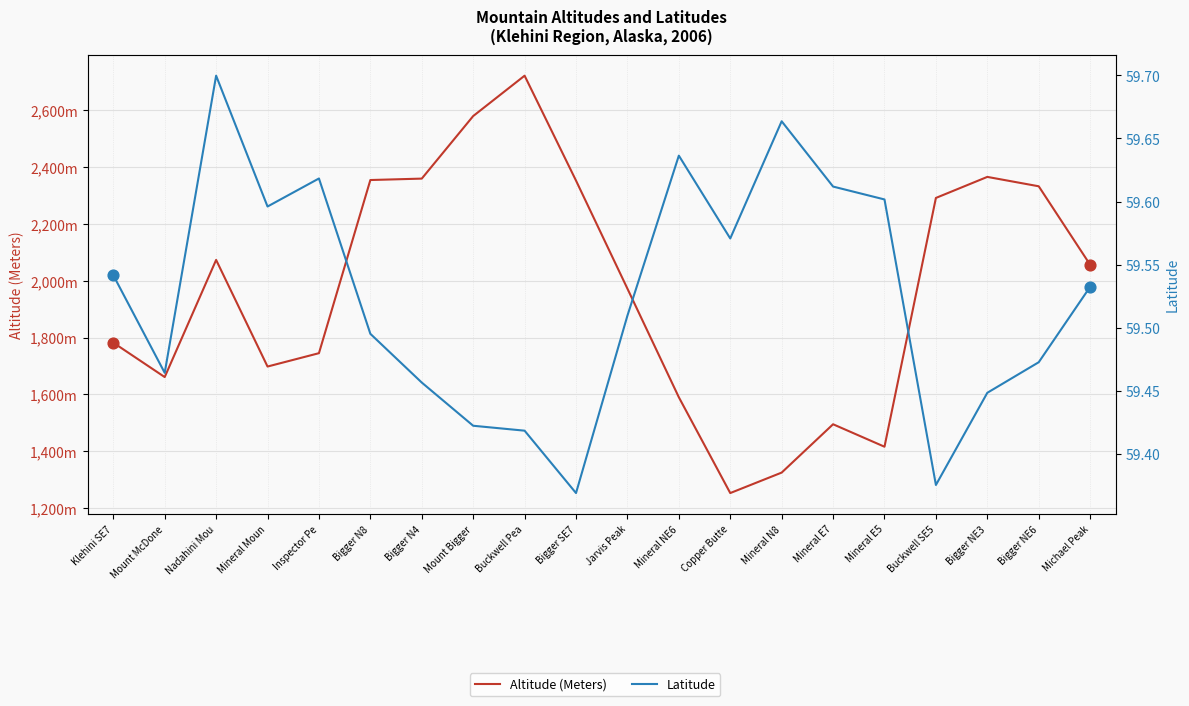

Which series has the widest spread of Y values?

Altitude (Meters)